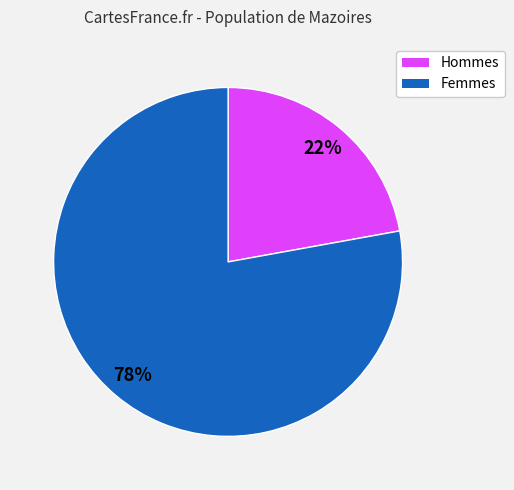

Combined, do Hommes and Femmes account for over 50%?

Yes